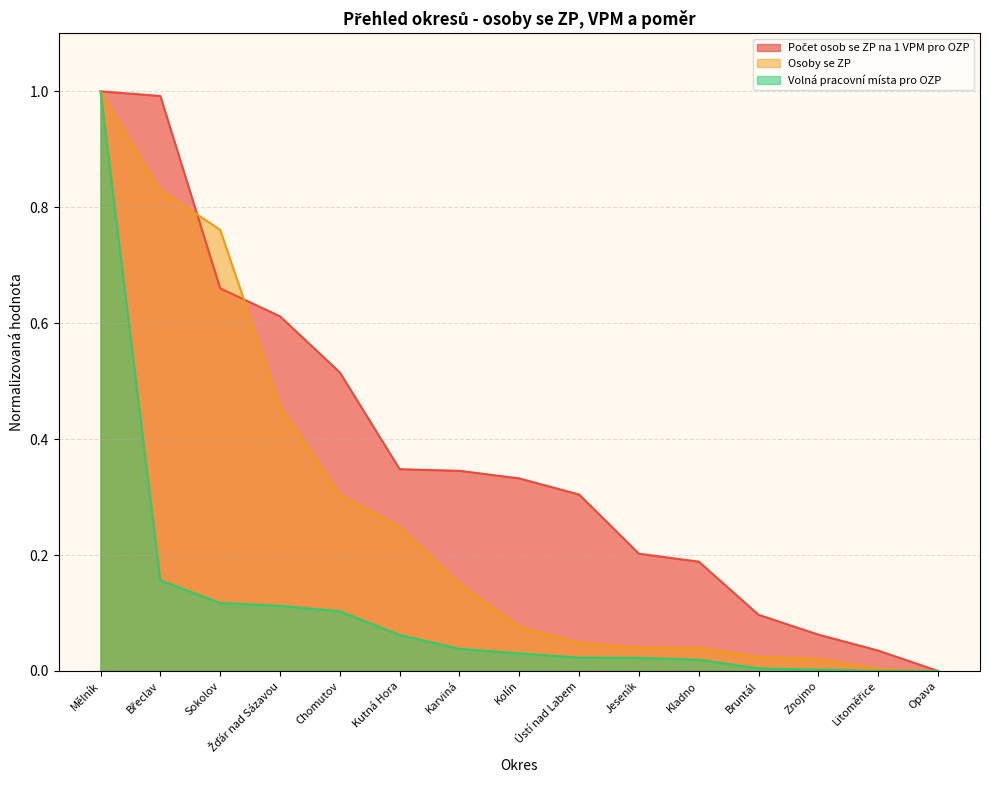

What position from the right is Mělník?

15